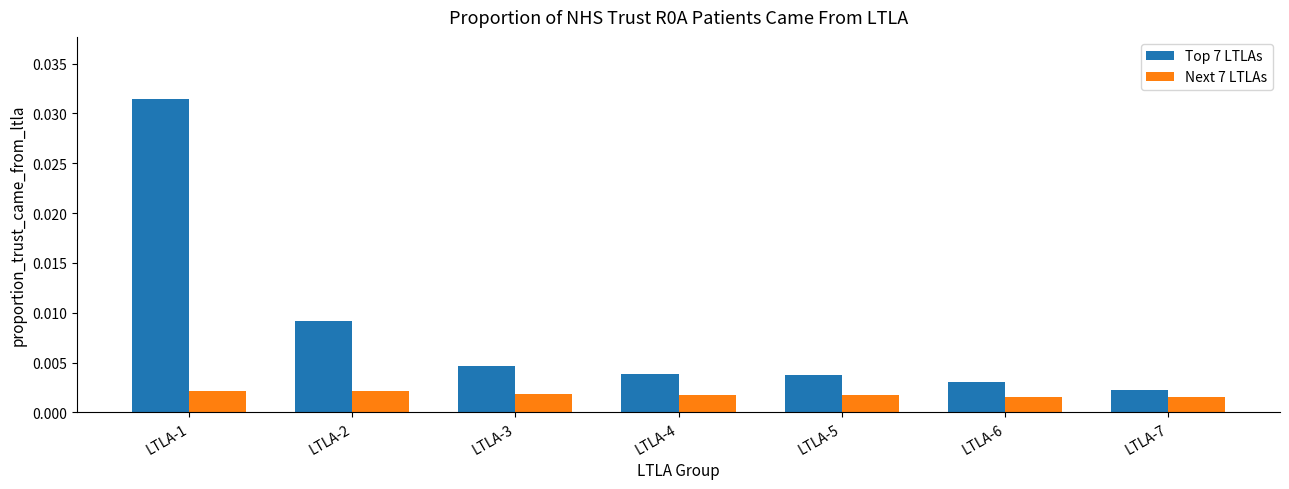

What are all the series names shown in the legend?

Top 7 LTLAs, Next 7 LTLAs